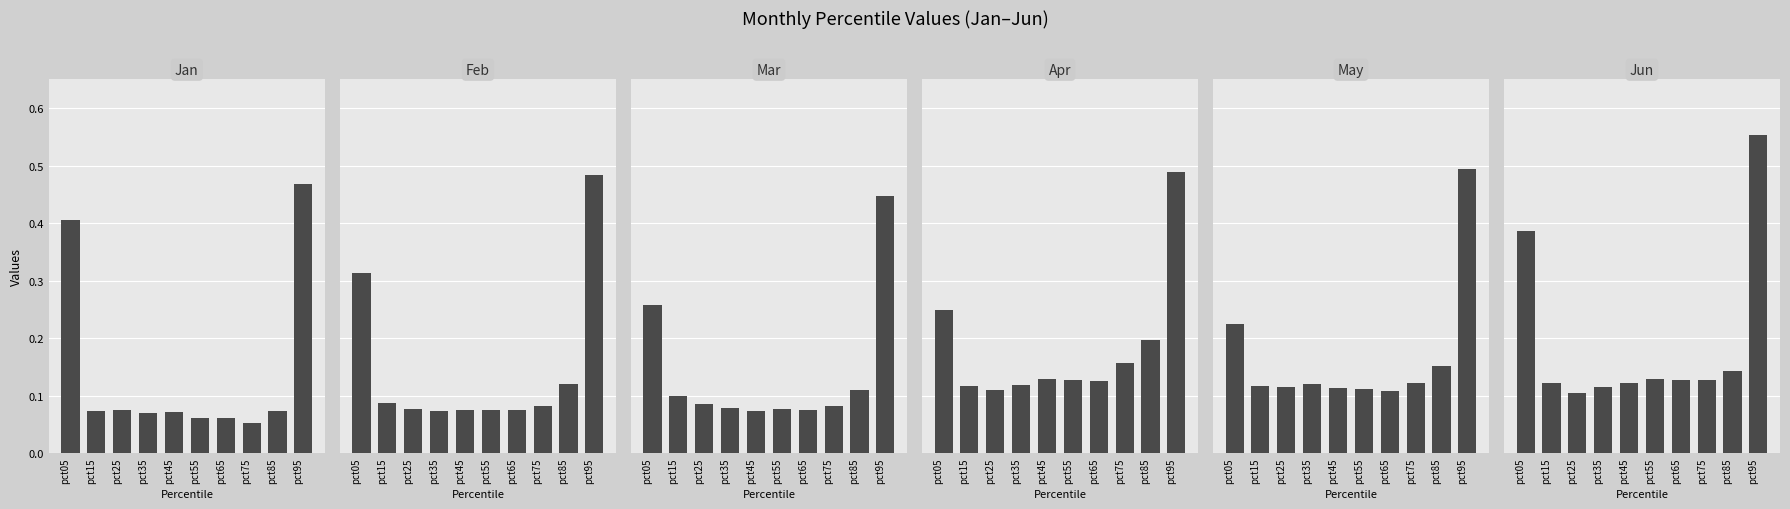

How many May values are between 0 and 1?

10